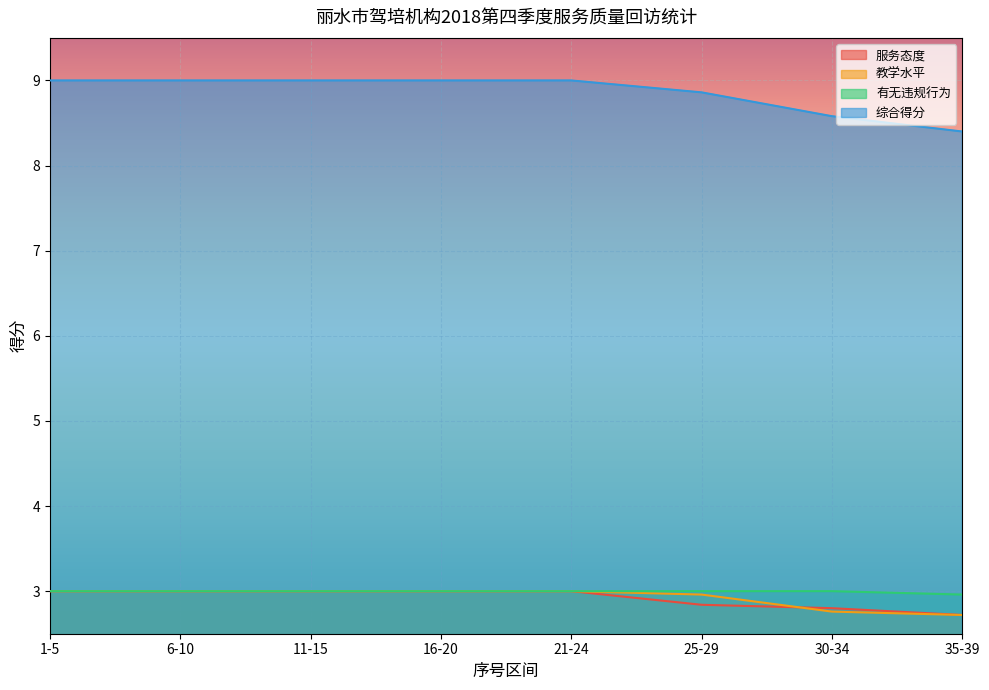

What position from the right is 6-10?

7